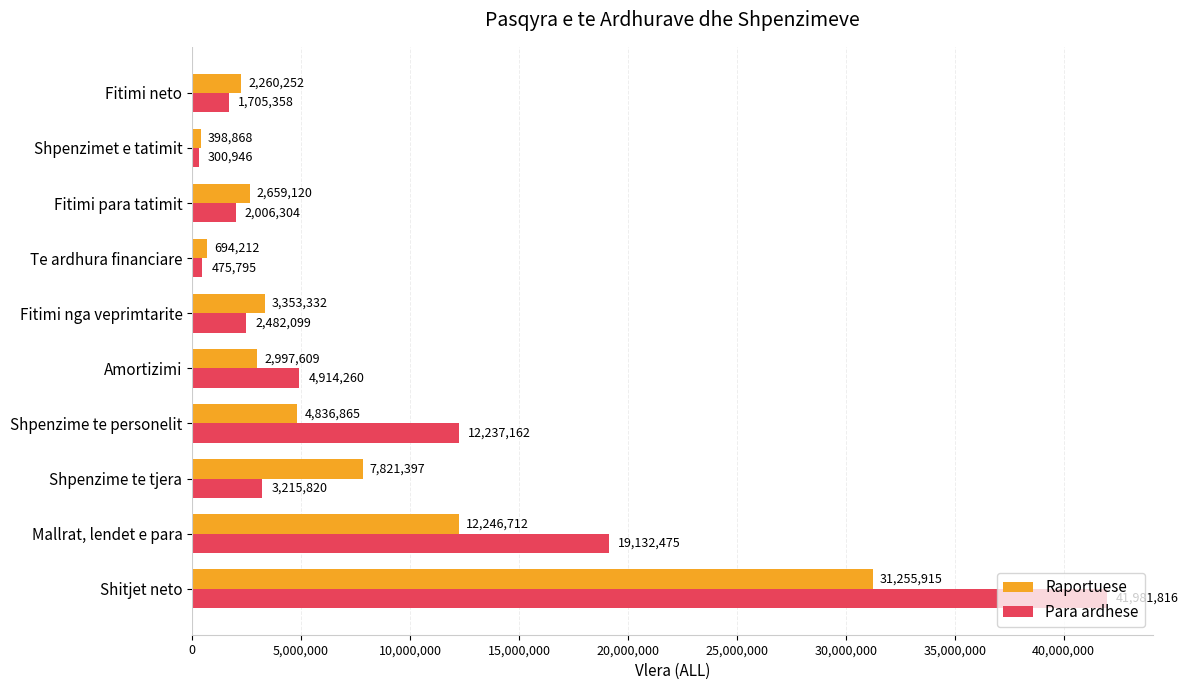

Which series changed the most between Mallrat, lendet e para and Fitimi nga veprimtarite?

Para ardhese